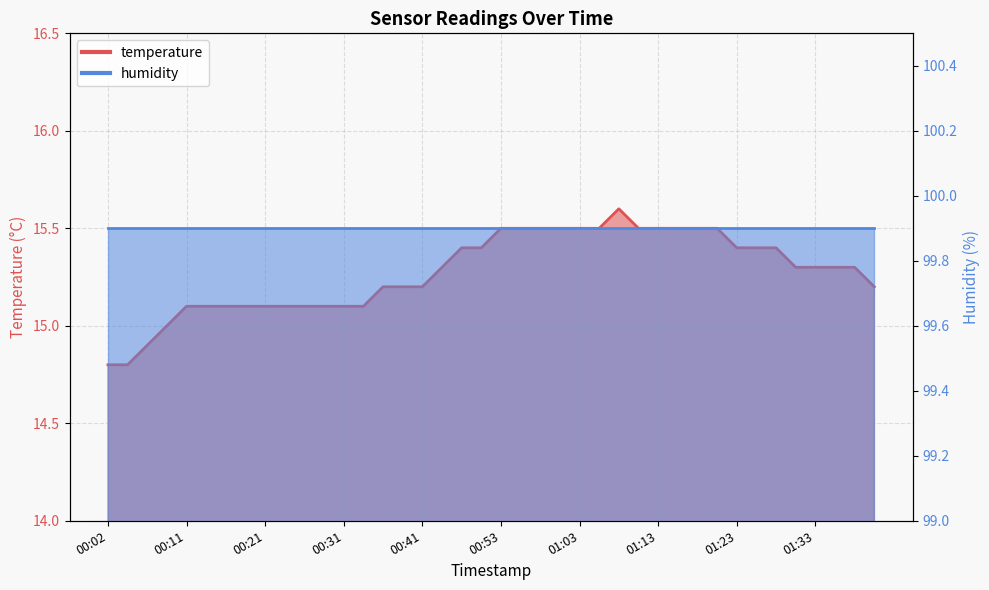

What is the ratio of the value at 01:20 to the value at 00:09?

1.0